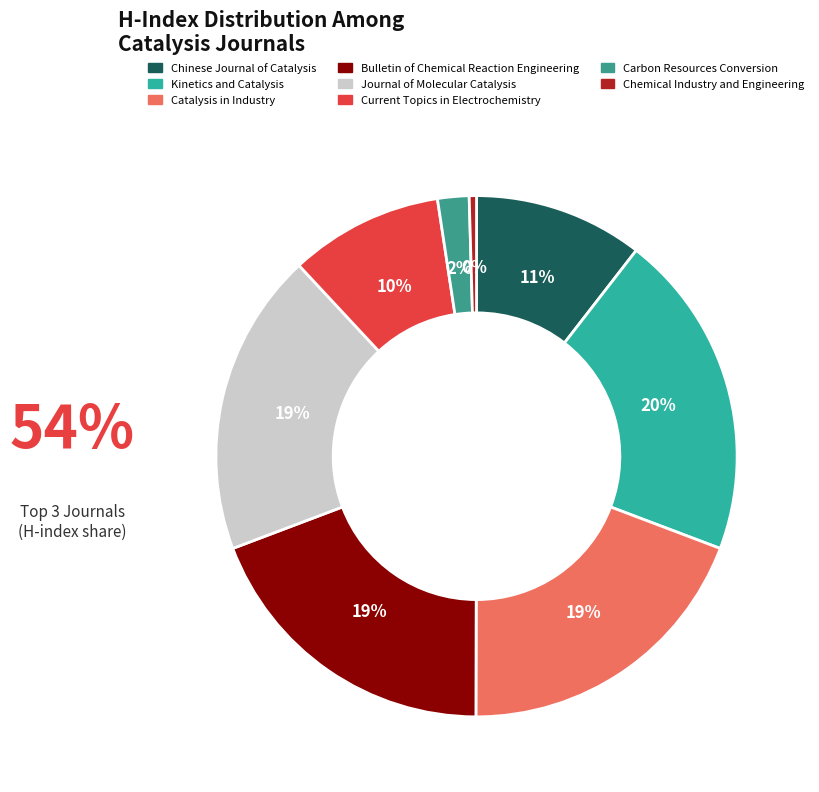

To the nearest percent, what portion does Journal of Molecular Catalysis represent?

19%